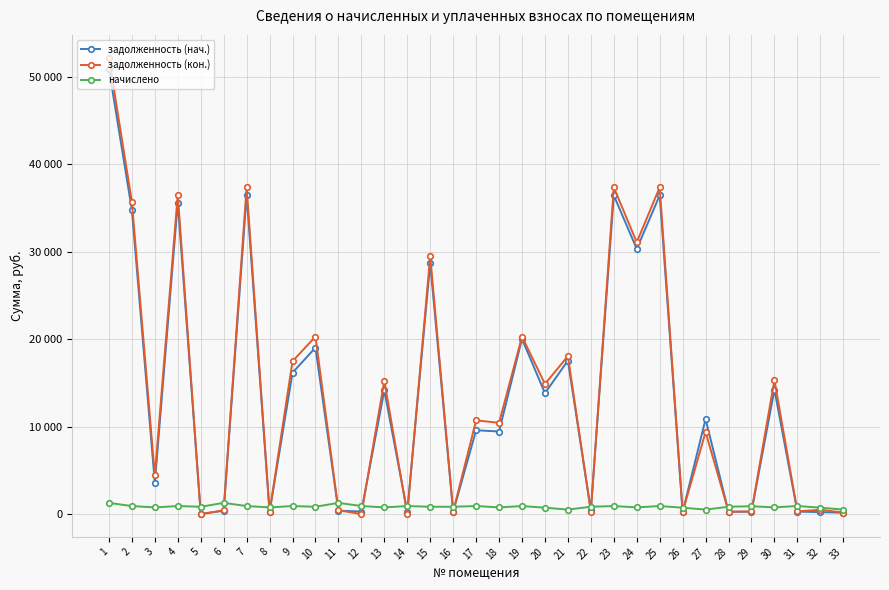

Rank the categories by начислено value from highest to lowest.

1, 6, 11, 31, 2, 4, 7, 9, 12, 14, 17, 19, 23, 25, 29, 5, 10, 15, 16, 22, 28, 3, 8, 13, 18, 24, 30, 20, 26, 32, 21, 27, 33